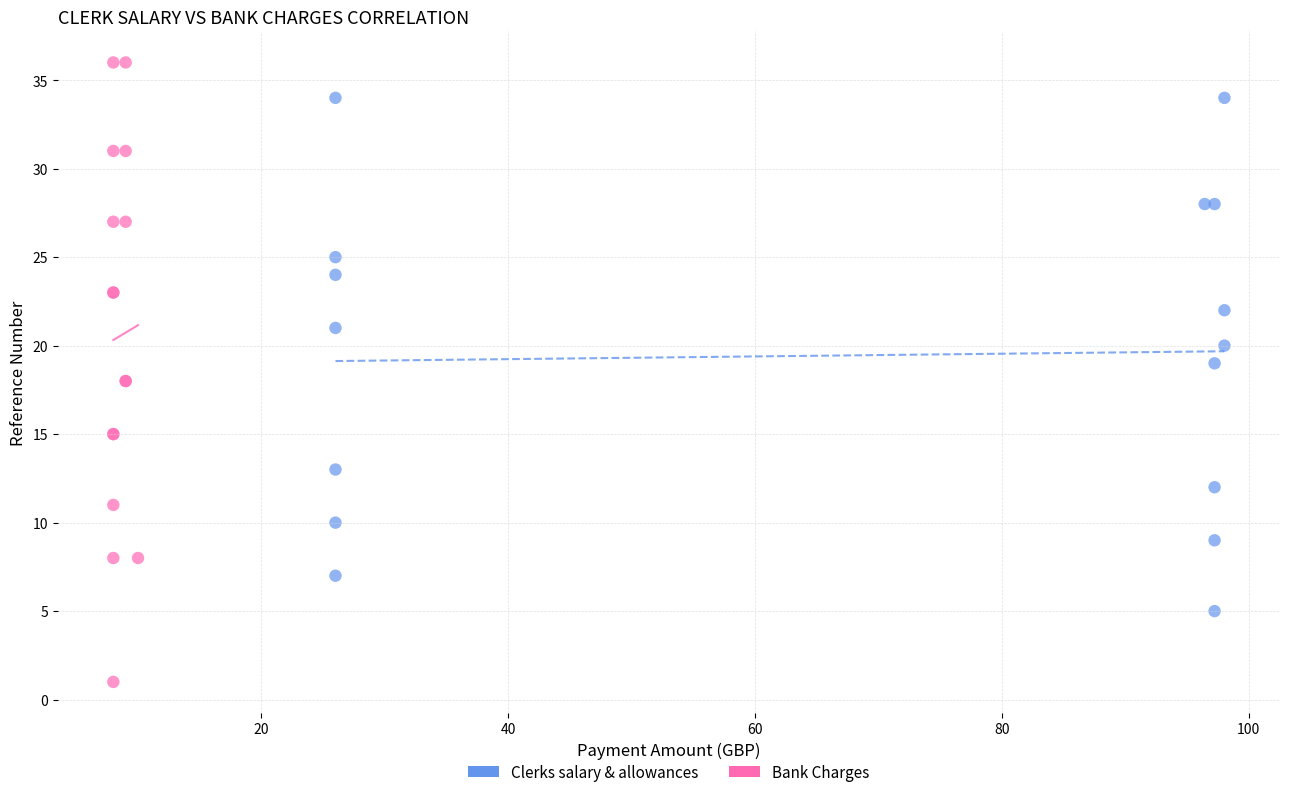

Which series reaches the minimum Y coordinate?

Bank Charges